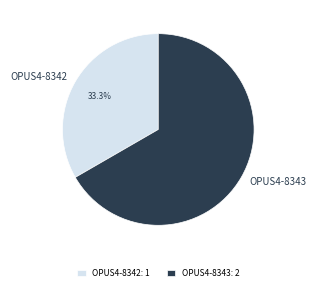

How many slices are in this pie chart?

2